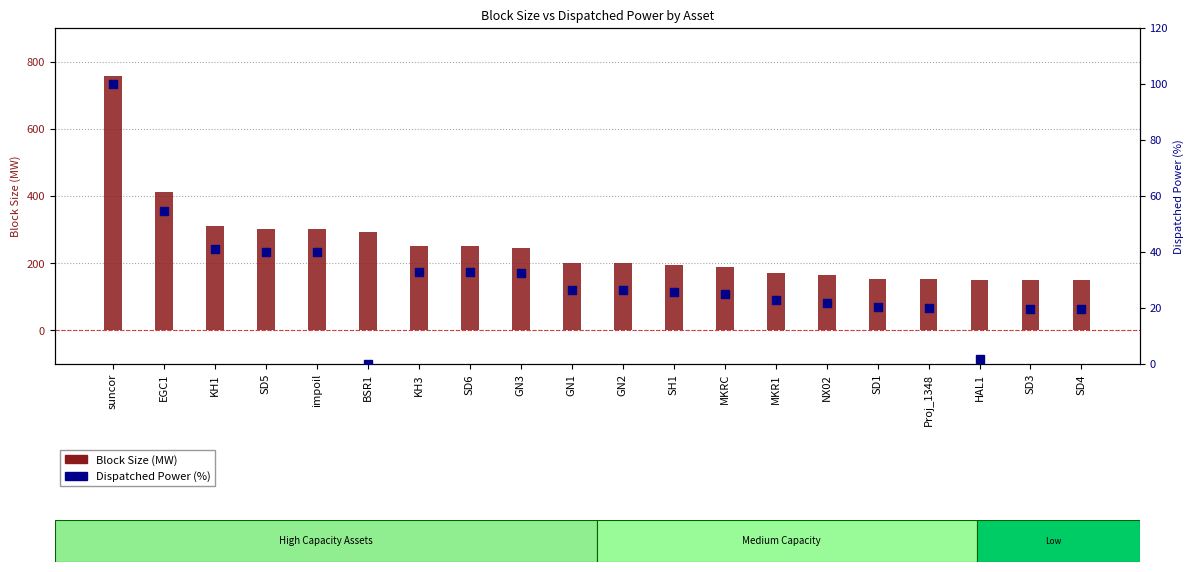

What is the label of the 13th bar from the right?

SD6